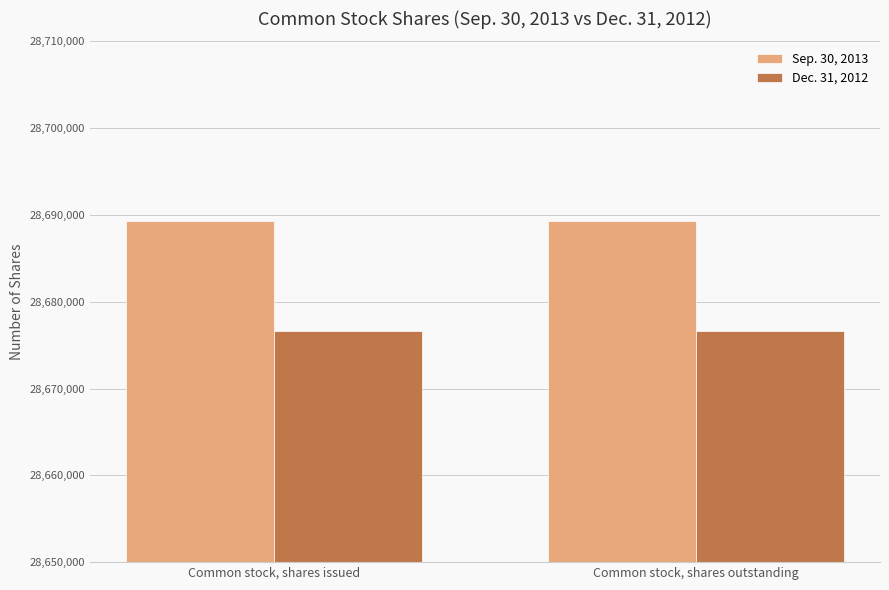

Reading left to right, transcribe all the data shown in this chart.

Sep. 30, 2013: Common stock, shares issued=28689304	Common stock, shares outstanding=28689304
Dec. 31, 2012: Common stock, shares issued=28676666	Common stock, shares outstanding=28676666